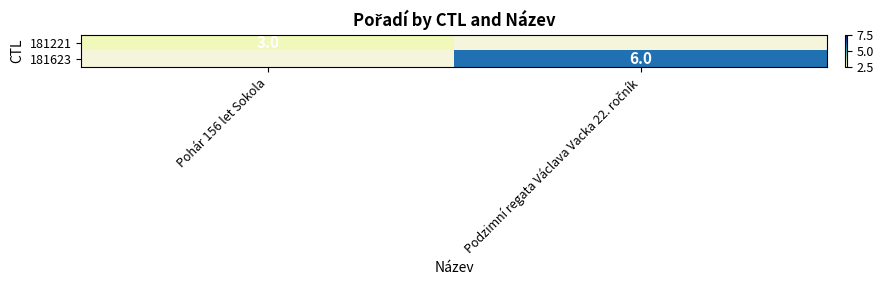

How many data points does each series have?

2